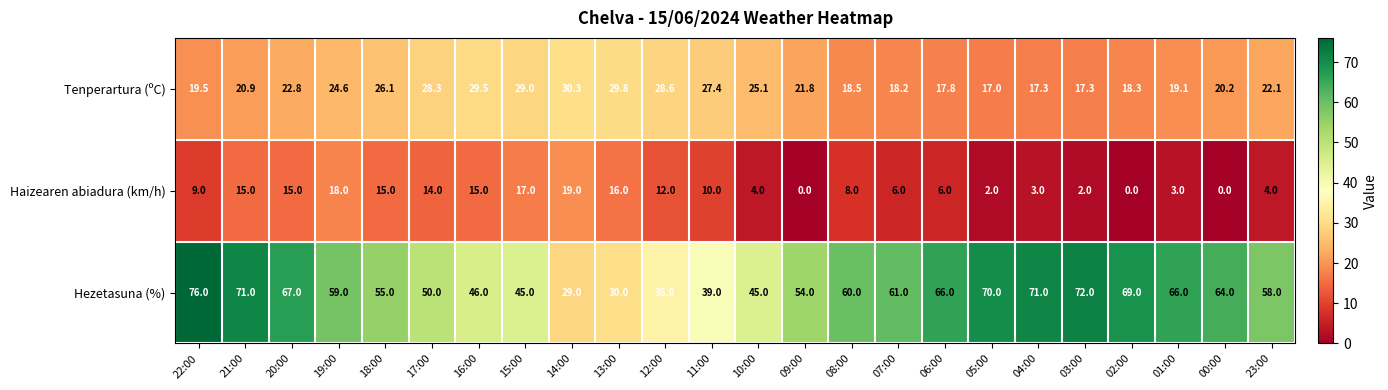

What is the total value across all series at 11:00?

76.4